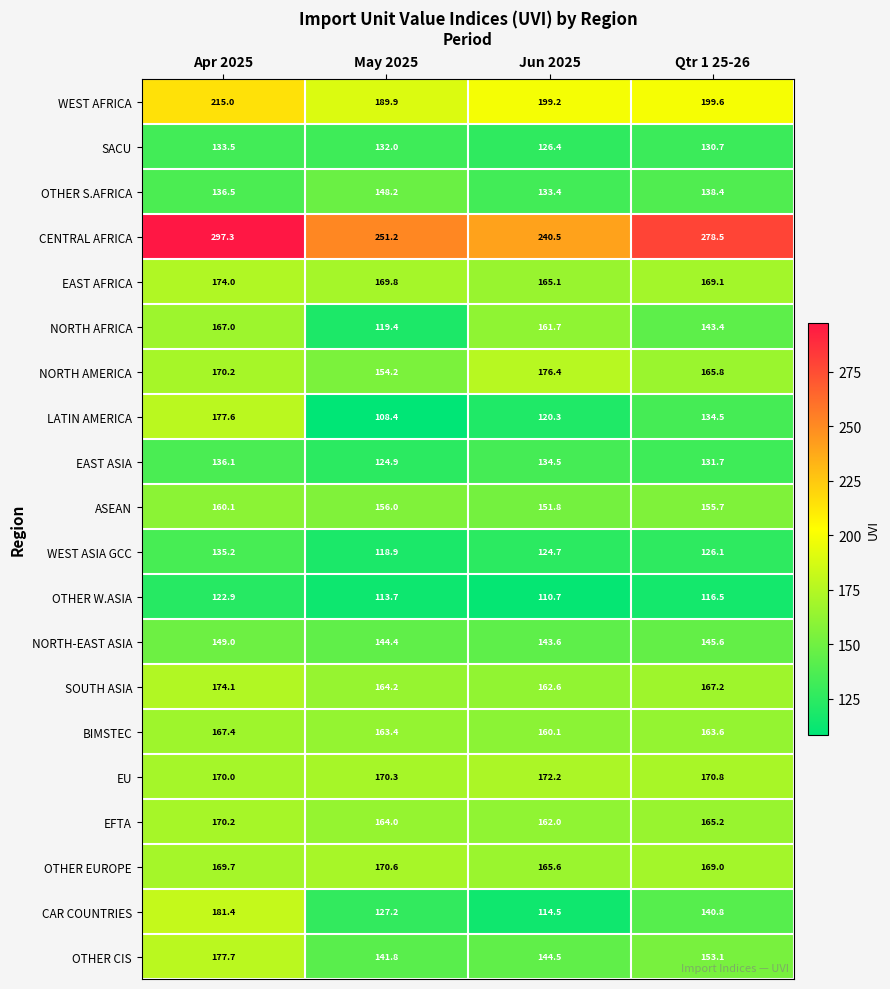

The value of WEST ASIA GCC at Qtr 1 25-26 is 126.1. True or false?

True